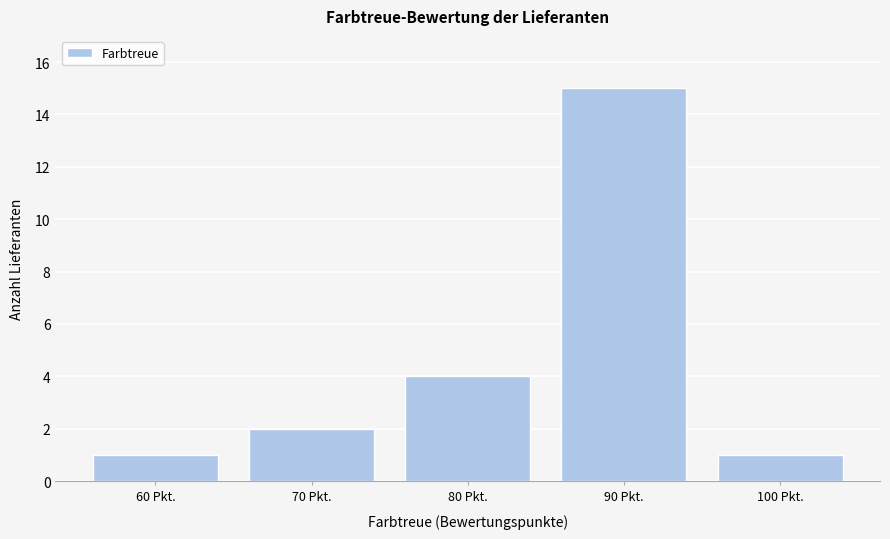

Which range on the x-axis has the tallest bar?

85 to 95